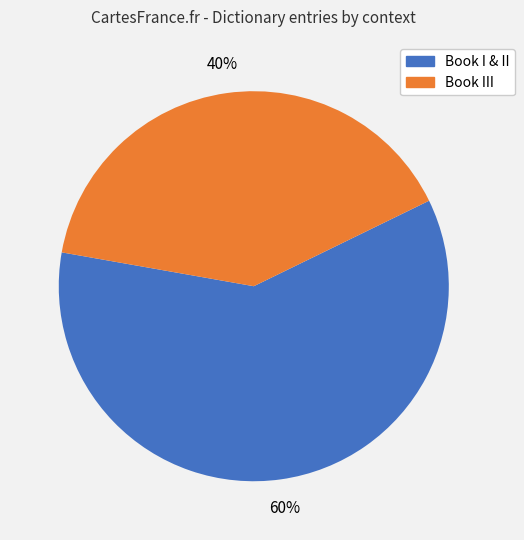

To the nearest percent, what is the average slice percentage?

50%